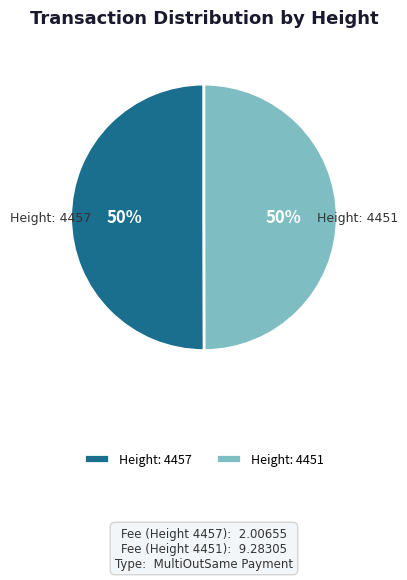

To the nearest percent, what portion does Height: 4451 represent?

50%